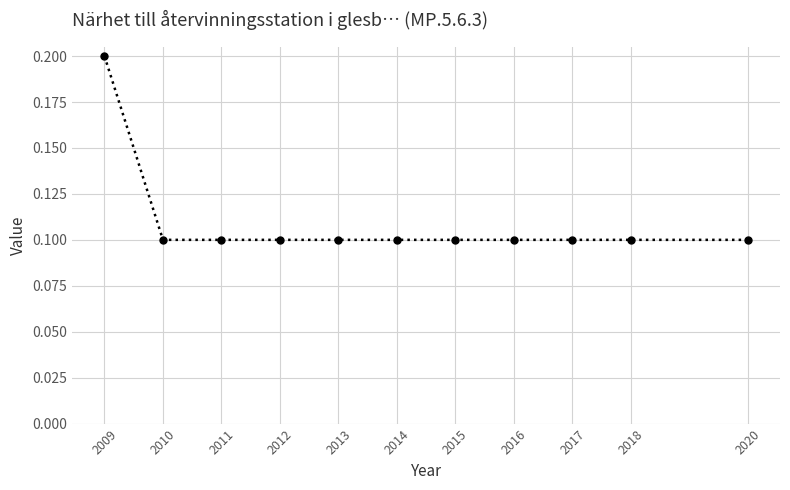

Which label corresponds to the largest value in the chart?

2009